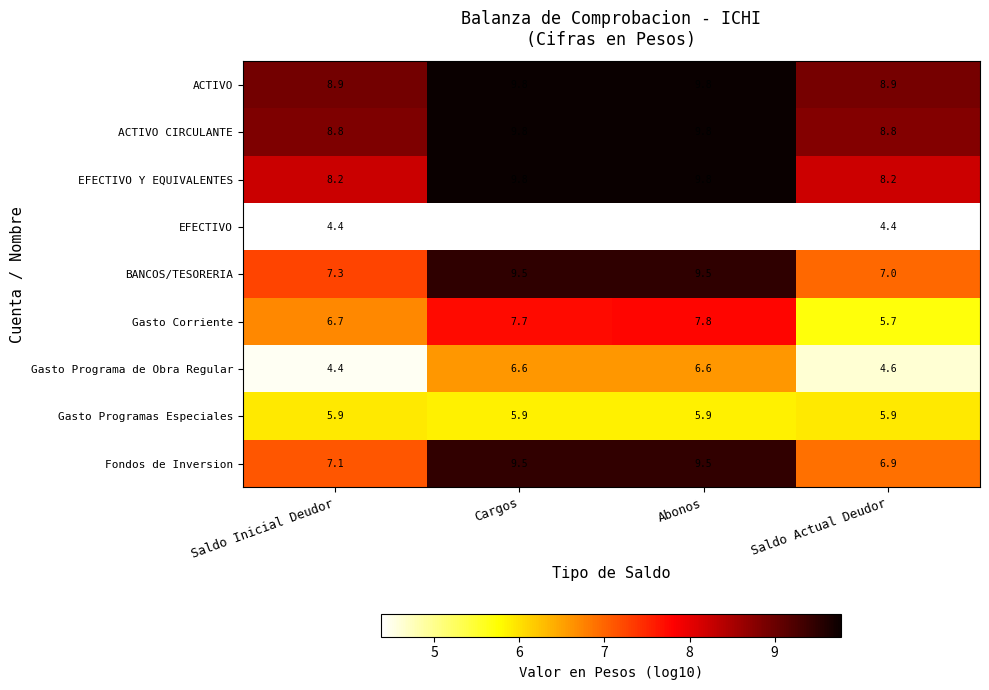

What value does the Gasto Corriente series have at Saldo Inicial Deudor?

6.7